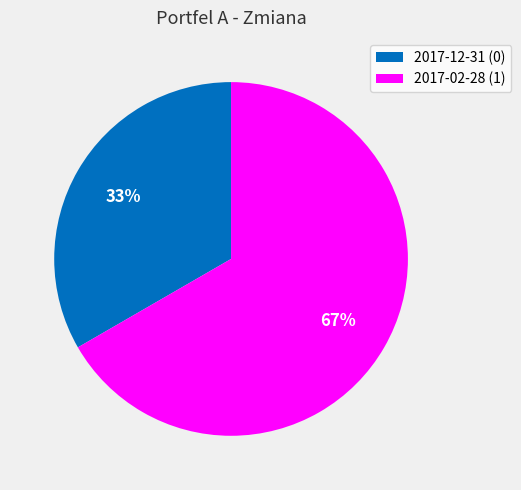

What is the smallest slice in the pie chart?

2017-12-31